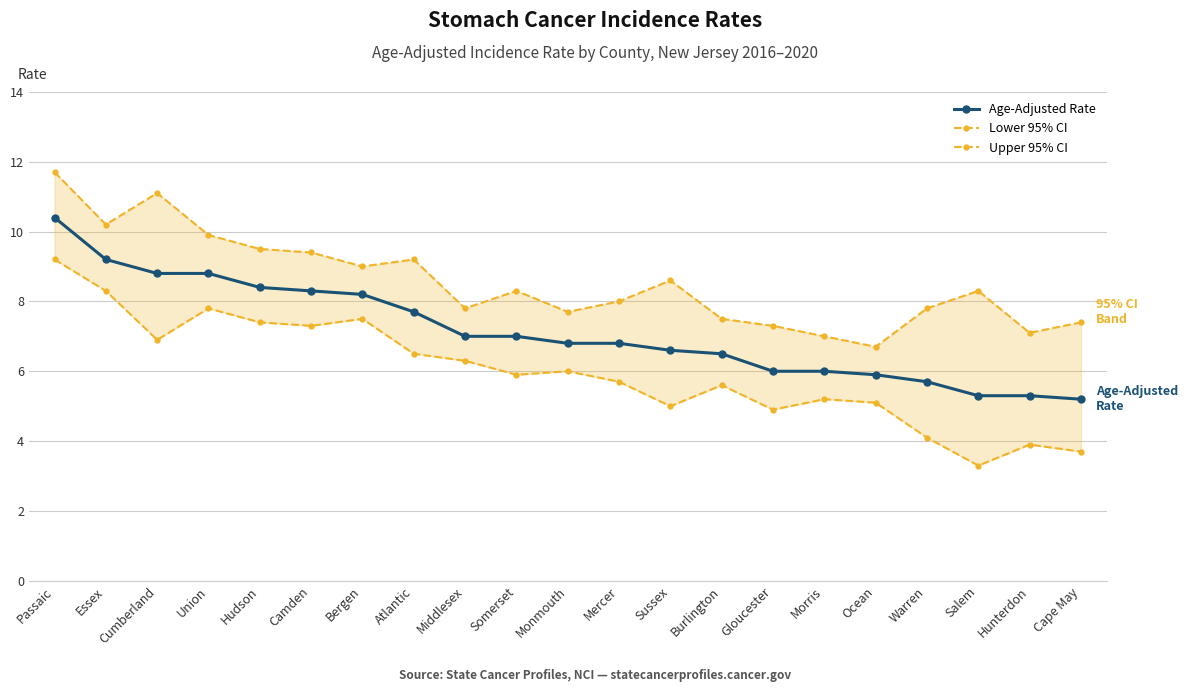

Reading left to right, list all the values displayed in this chart.

Age-Adjusted Rate: 10.4	9.2	8.8	8.8	8.4	8.3	8.2	7.7	7.0	7.0	6.8	6.8	6.6	6.5	6.0	6.0	5.9	5.7	5.3	5.3	5.2
Lower 95% CI: 9.2	8.3	6.9	7.8	7.4	7.3	7.5	6.5	6.3	5.9	6.0	5.7	5.0	5.6	4.9	5.2	5.1	4.1	3.3	3.9	3.7
Upper 95% CI: 11.7	10.2	11.1	9.9	9.5	9.4	9.0	9.2	7.8	8.3	7.7	8.0	8.6	7.5	7.3	7.0	6.7	7.8	8.3	7.1	7.4